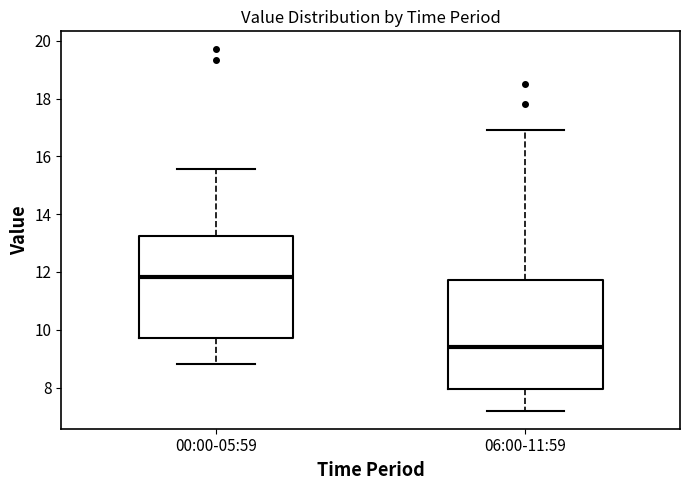

Reading left to right, read every box against the y-axis: the position of its median line, the range the box covers, and the ends of its whiskers. The values are not printed on the chart, so give them approximately, as read against the axis.

00:00-05:59: median 11.8, box 9.8 to 13.2, whiskers 8.8 to 15.6
06:00-11:59: median 9.4, box 8.0 to 11.8, whiskers 7.2 to 17.0